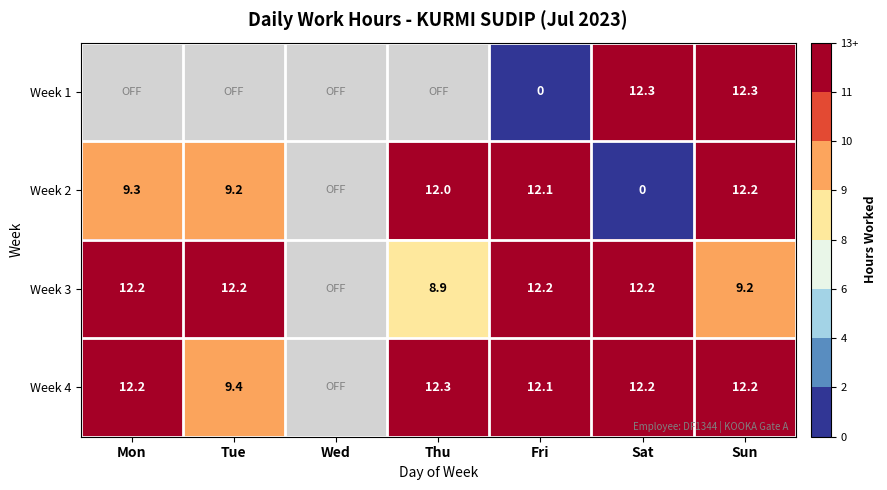

Between Thu and Mon, which is larger?

Mon